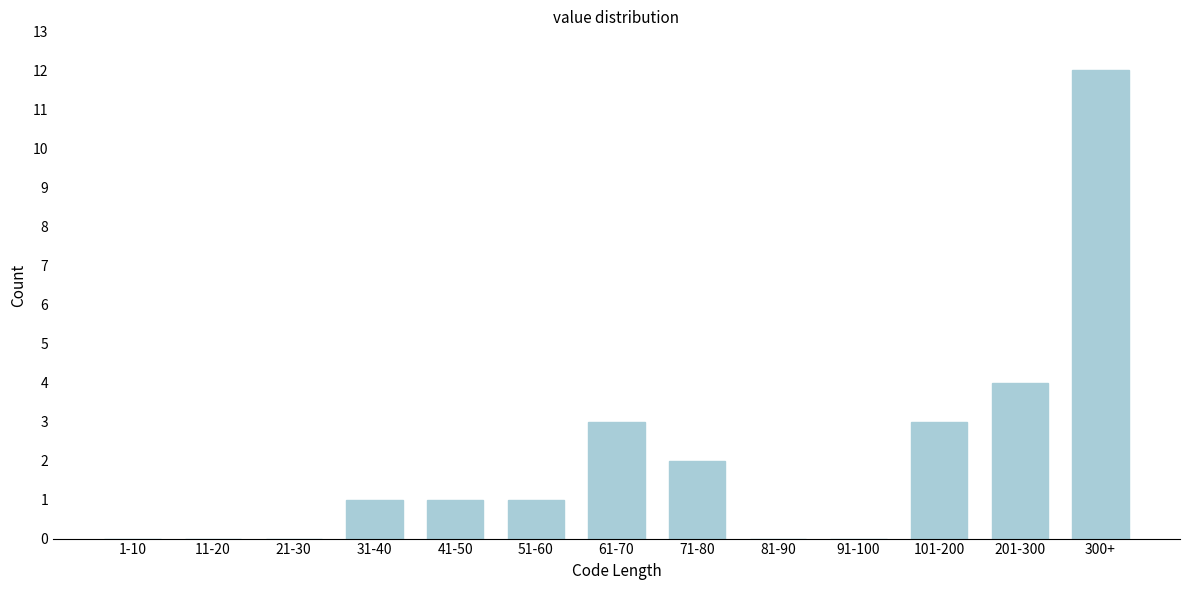

Reading left to right, list all the values displayed in this chart.

1-10=0	11-20=0	21-30=0	31-40=1	41-50=1	51-60=1	61-70=3	71-80=2	81-90=0	91-100=0	101-200=3	201-300=4	300+=12